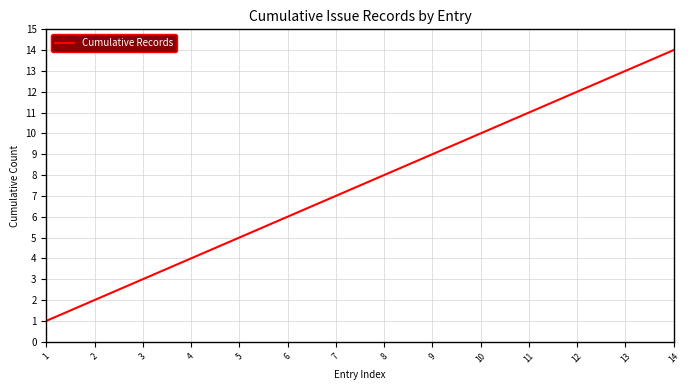

How many values are below 8?

7